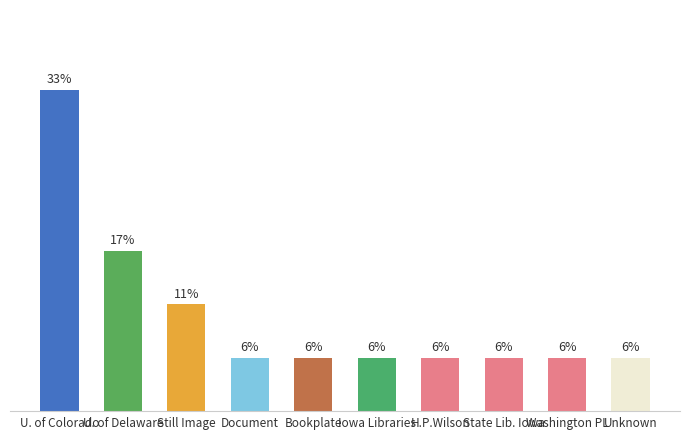

Are the bars grouped side by side (vs. stacked)?

No